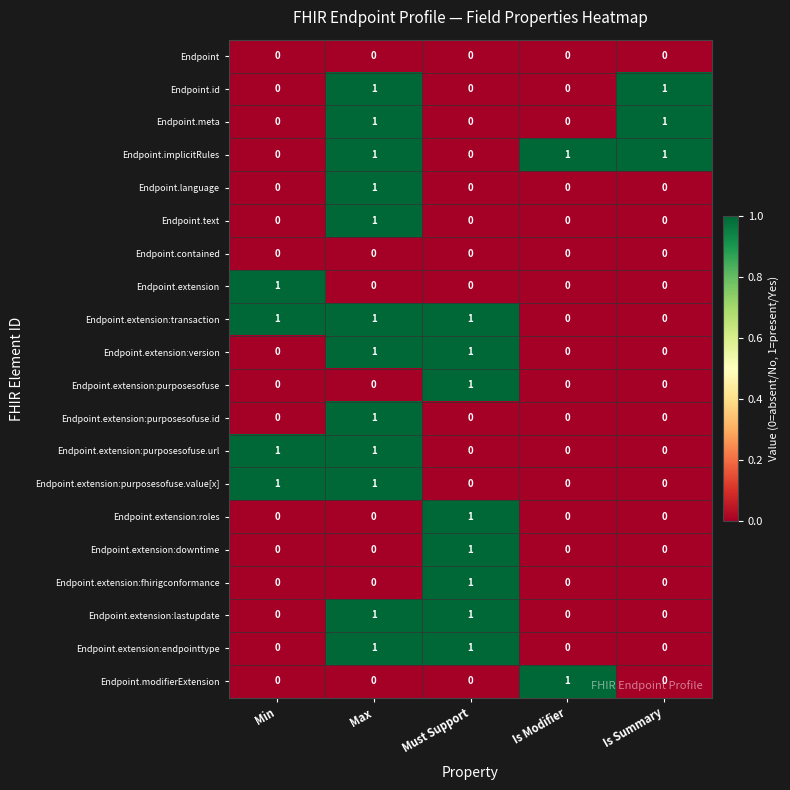

At how many categories does at least one series exceed 0?

5